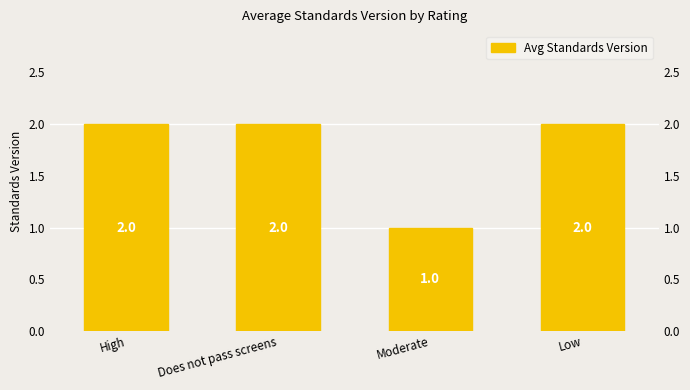

True or false: the data shows 1 at Moderate.

False